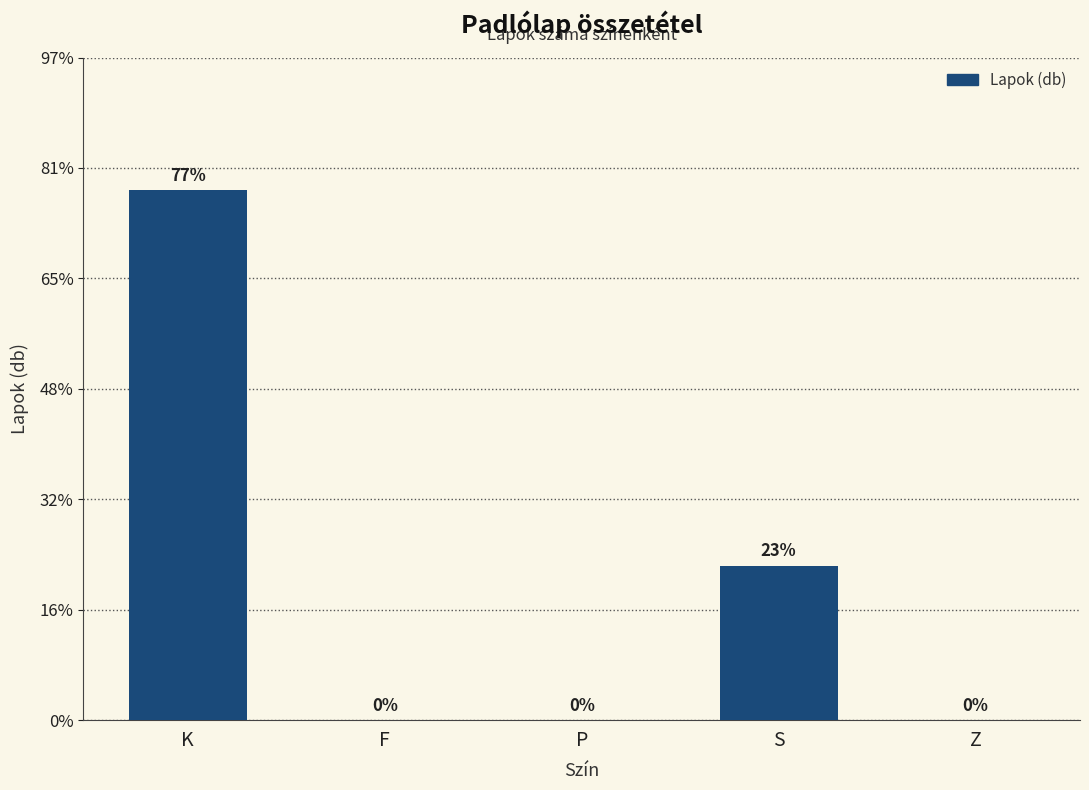

Are the bars horizontal?

No